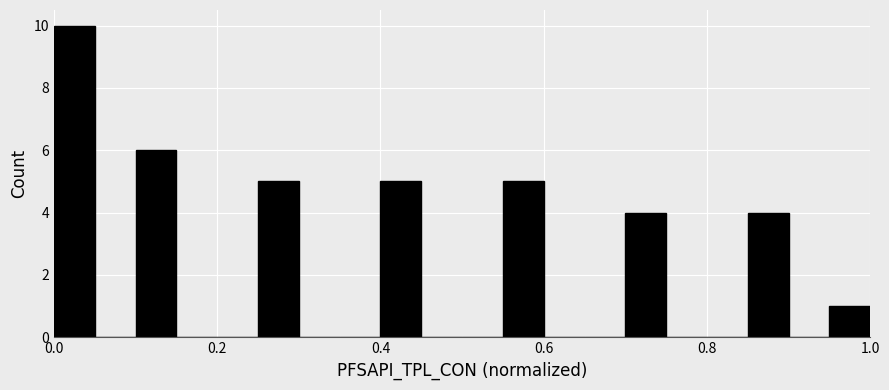

Around what value on the x-axis is the tallest bar? Give the approximate position of its centre, as read against the axis.

0.02